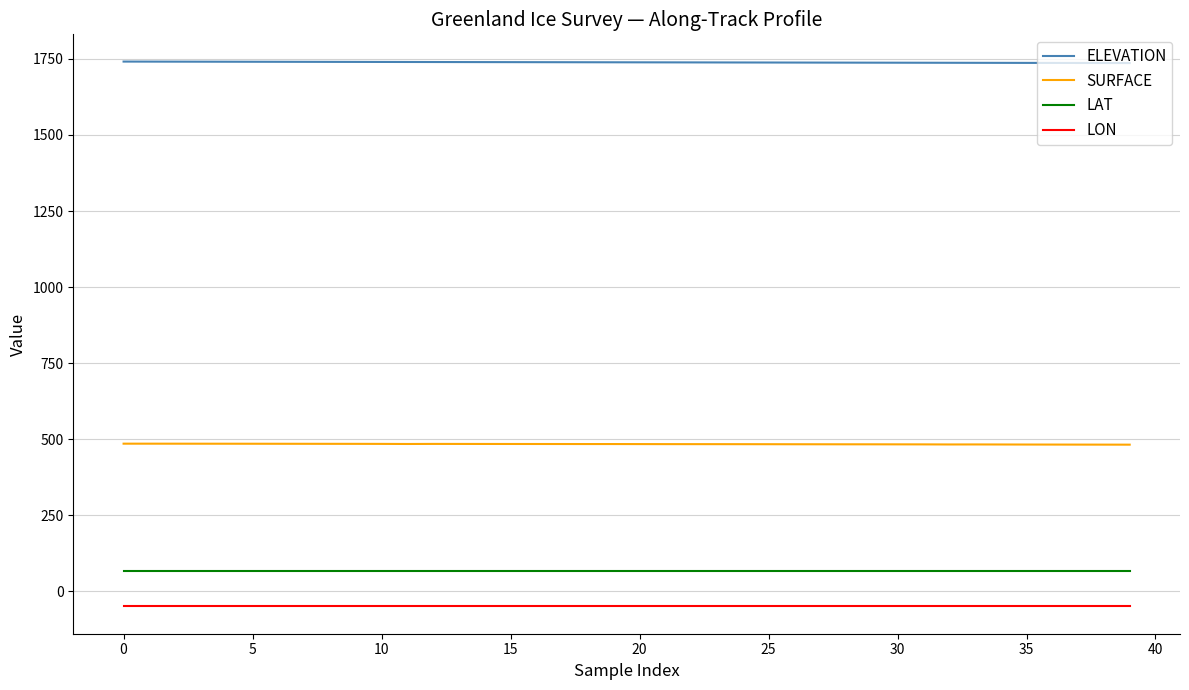

Rank the series by their maximum value, from lowest to highest.

LON, LAT, SURFACE, ELEVATION